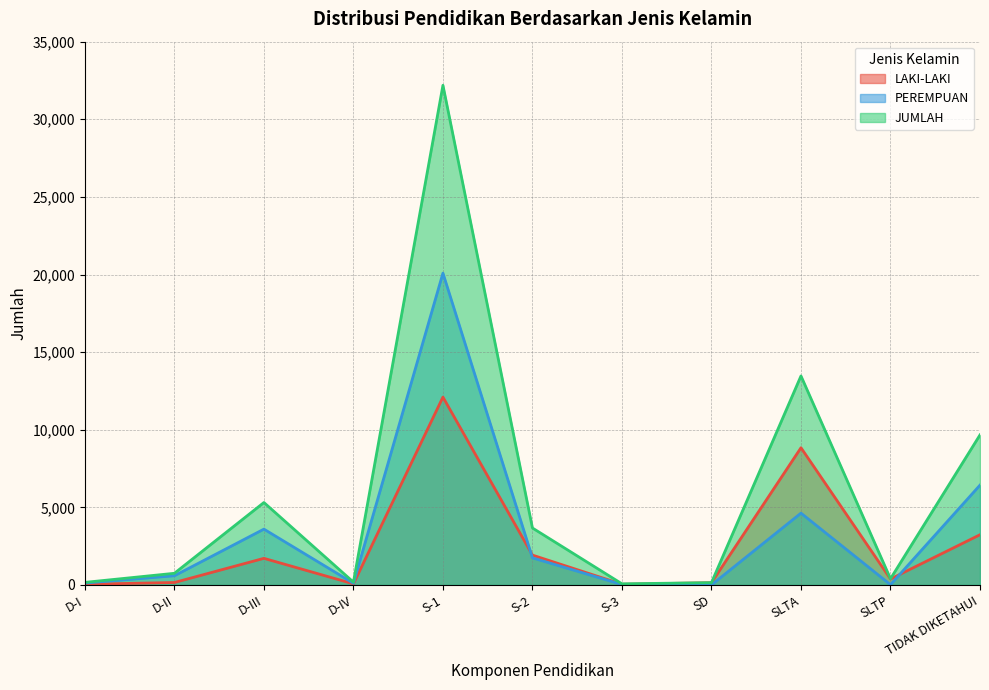

Reading right to left, extract all data points from this chart.

LAKI-LAKI: 3236	383	8839	146	46	1924	12102	72	1715	159	43
PEREMPUAN: 6431	17	4627	3	27	1745	20088	110	3597	593	124
JUMLAH: 9667	400	13466	149	73	3669	32190	182	5312	752	167